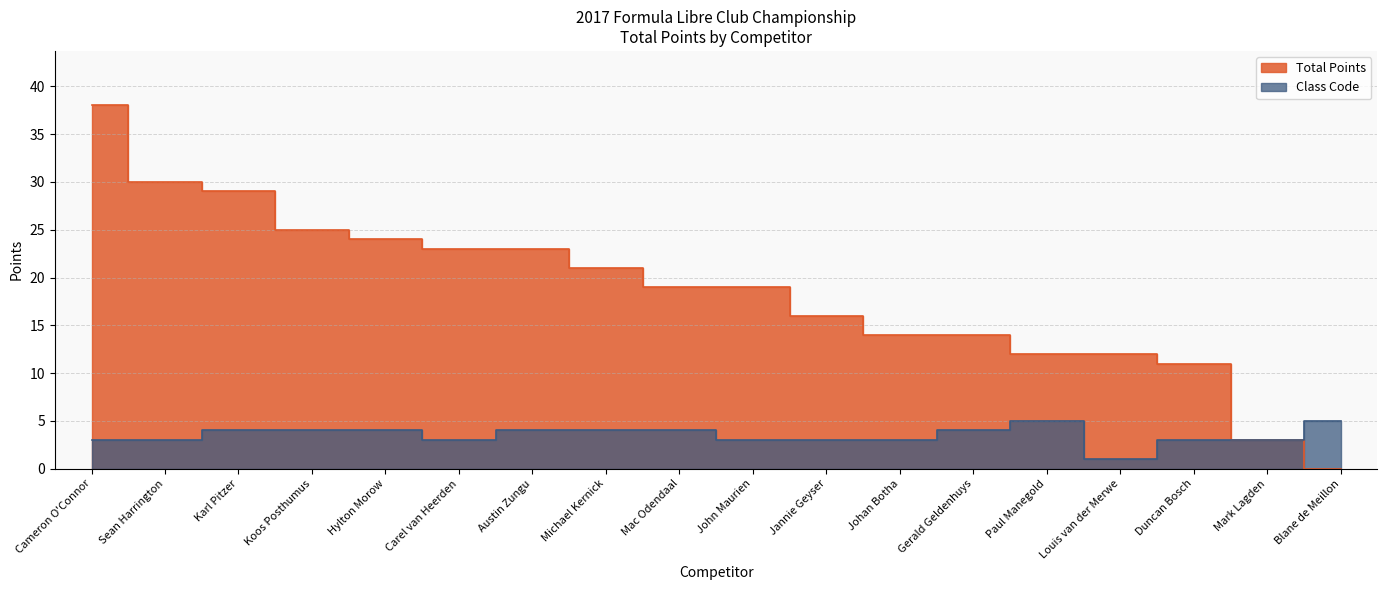

Between Gerald Geldenhuys and Blane de Meillon, which is larger?

Gerald Geldenhuys